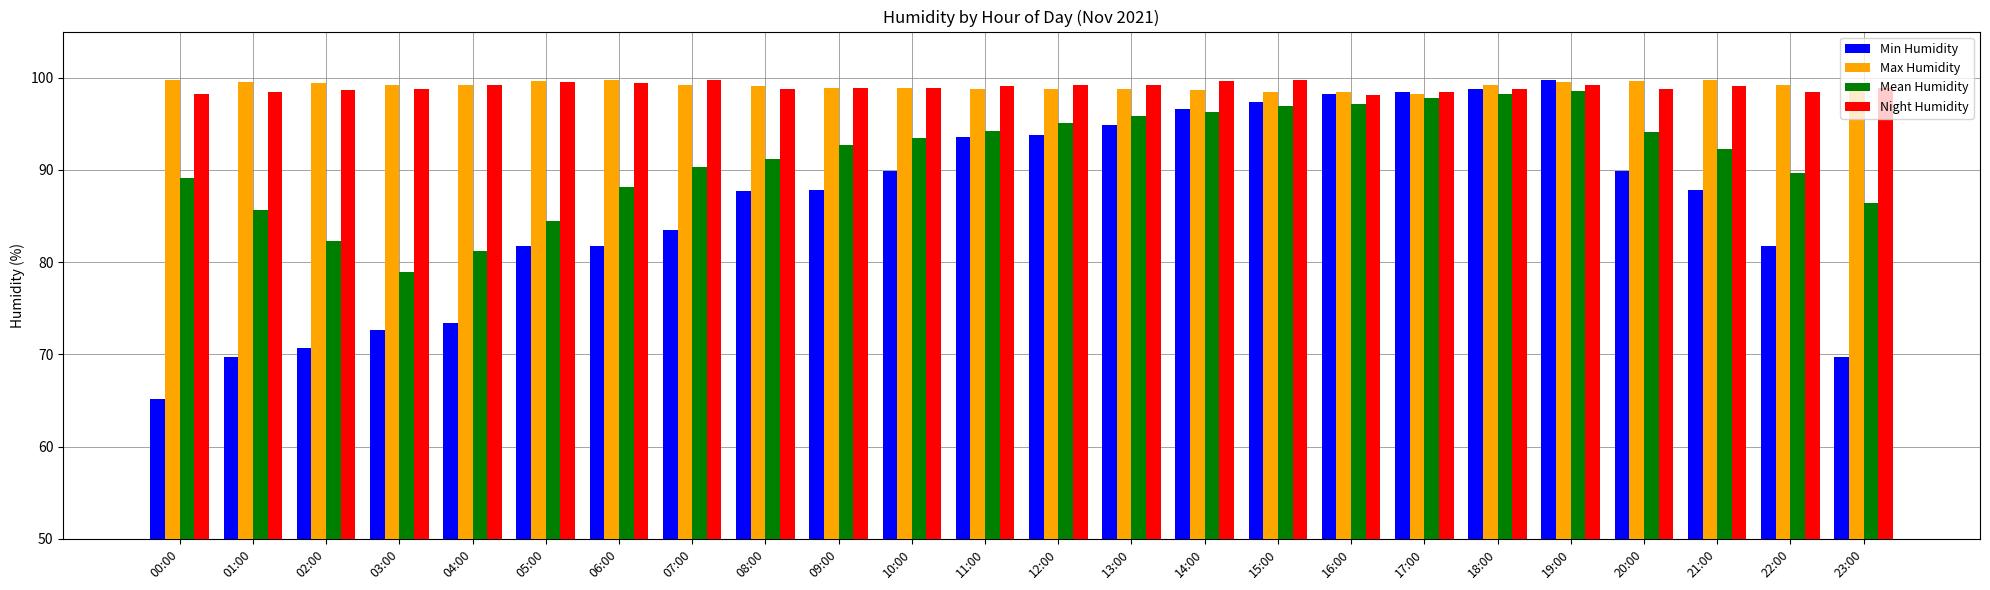

What is the label of the 7th bar from the right?

17:00